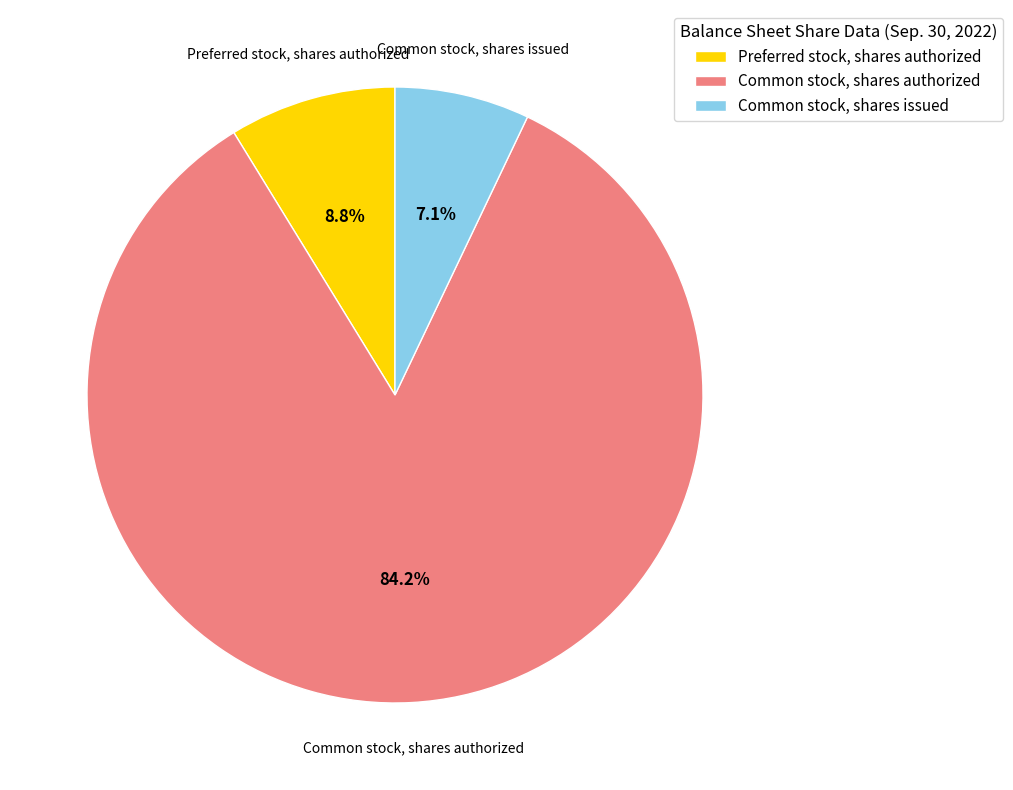

To the nearest percent, what is the average slice percentage?

33%